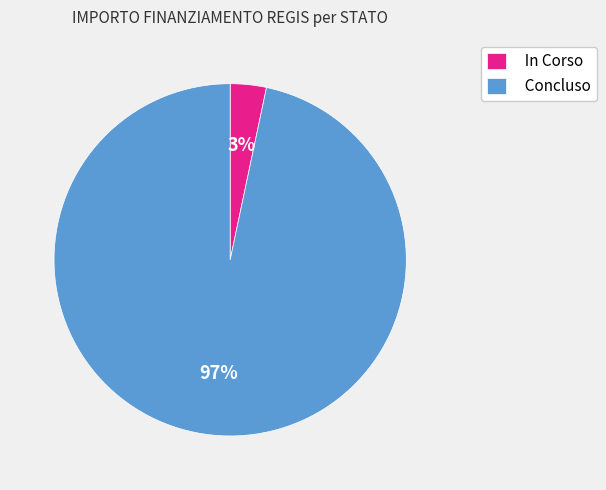

True or false: In Corso accounts for 13% of the total.

False